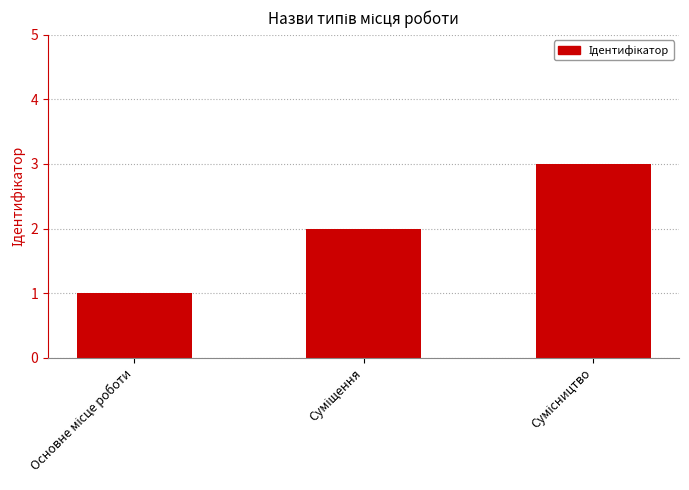

Count the number of data series in this chart.

1